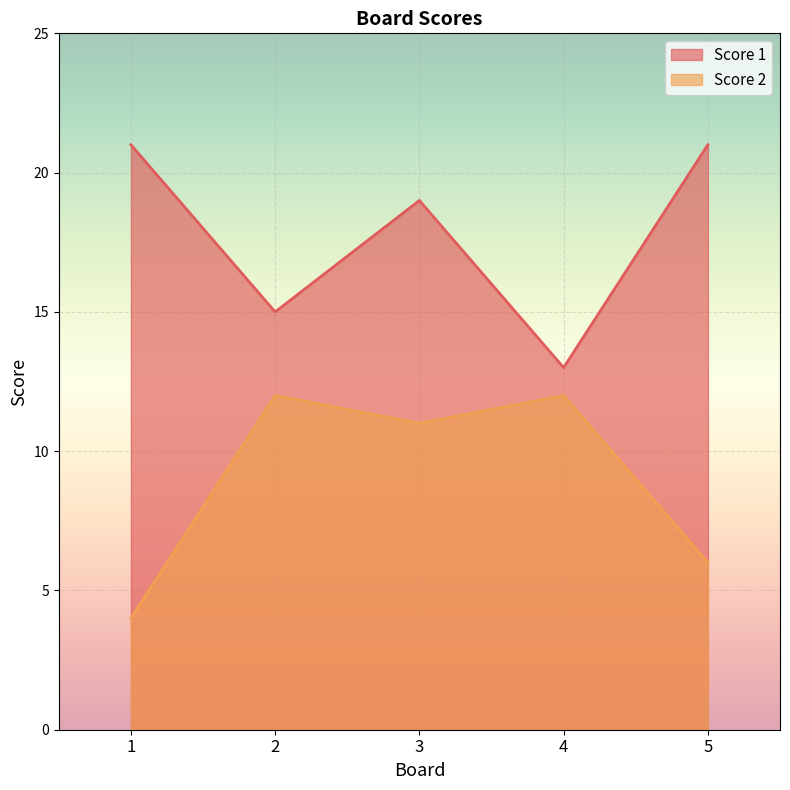

At how many categories does at least one series exceed 9?

5